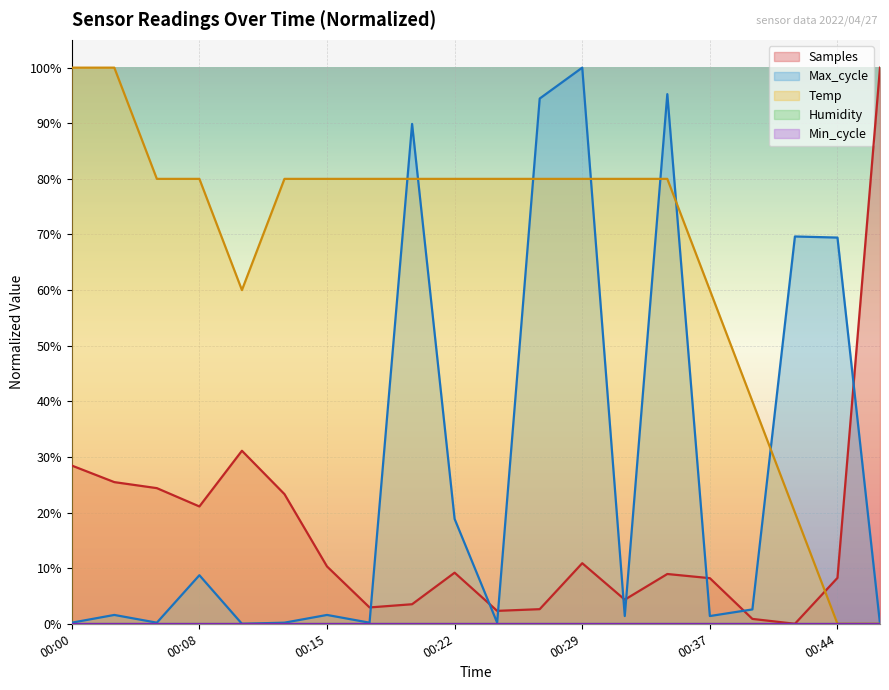

Is it true that Samples equals 10.3 at 00:15?

True